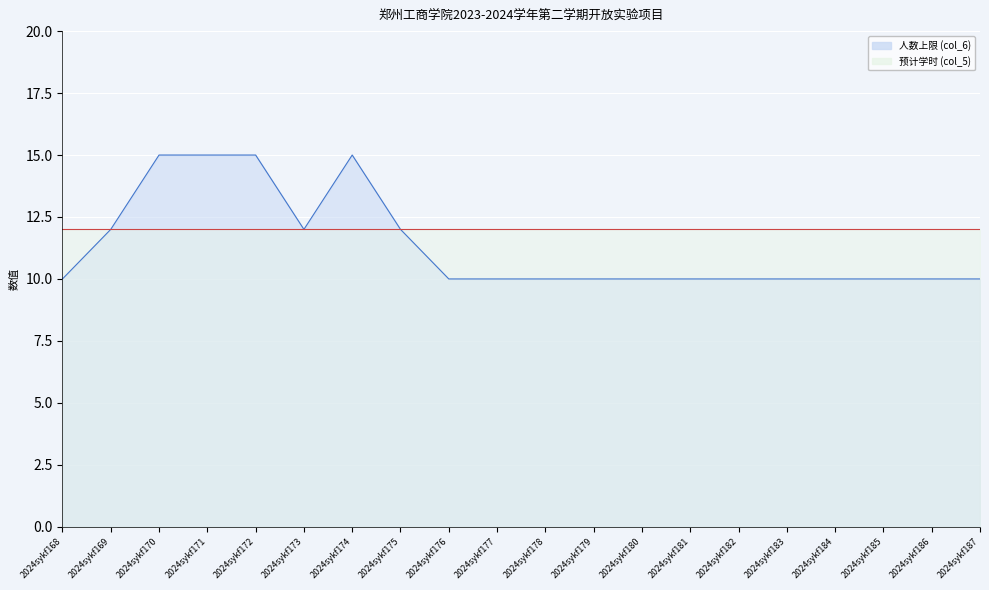

Is it true that 人数上限 (col_6) equals 10 at 2024sykf186?

True